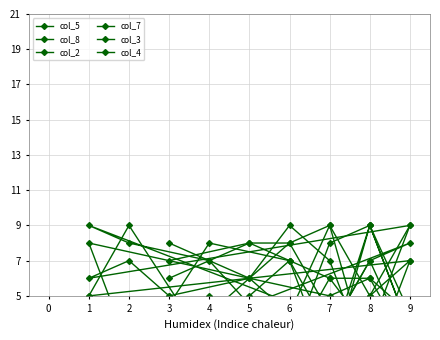

What is the difference between the highest and lowest values at 7?

7